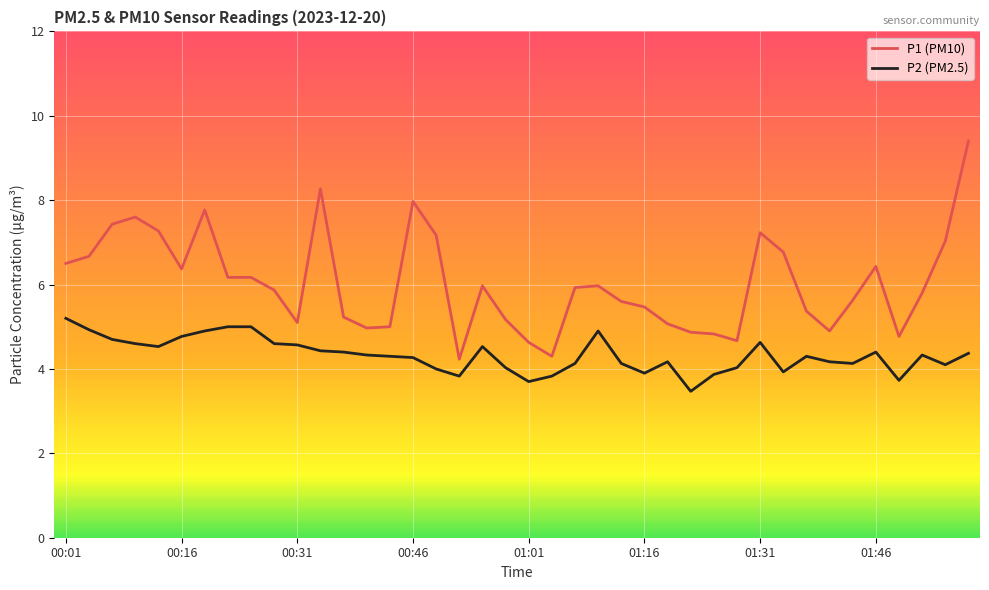

Which series has the largest total across all categories?

P1 (PM10)